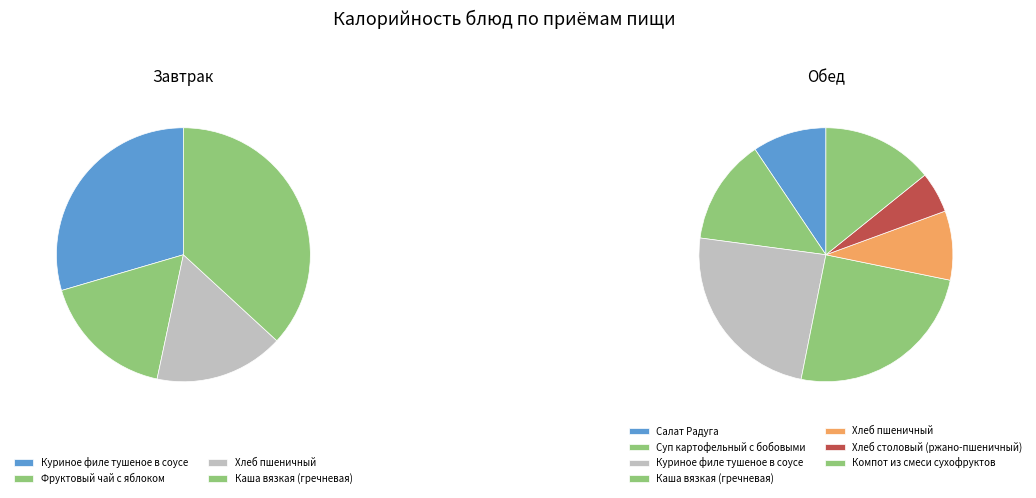

What is the change in value from Куриное филе тушеное в соусе (завтрак) to Компот из смеси сухофруктов?

-46.2